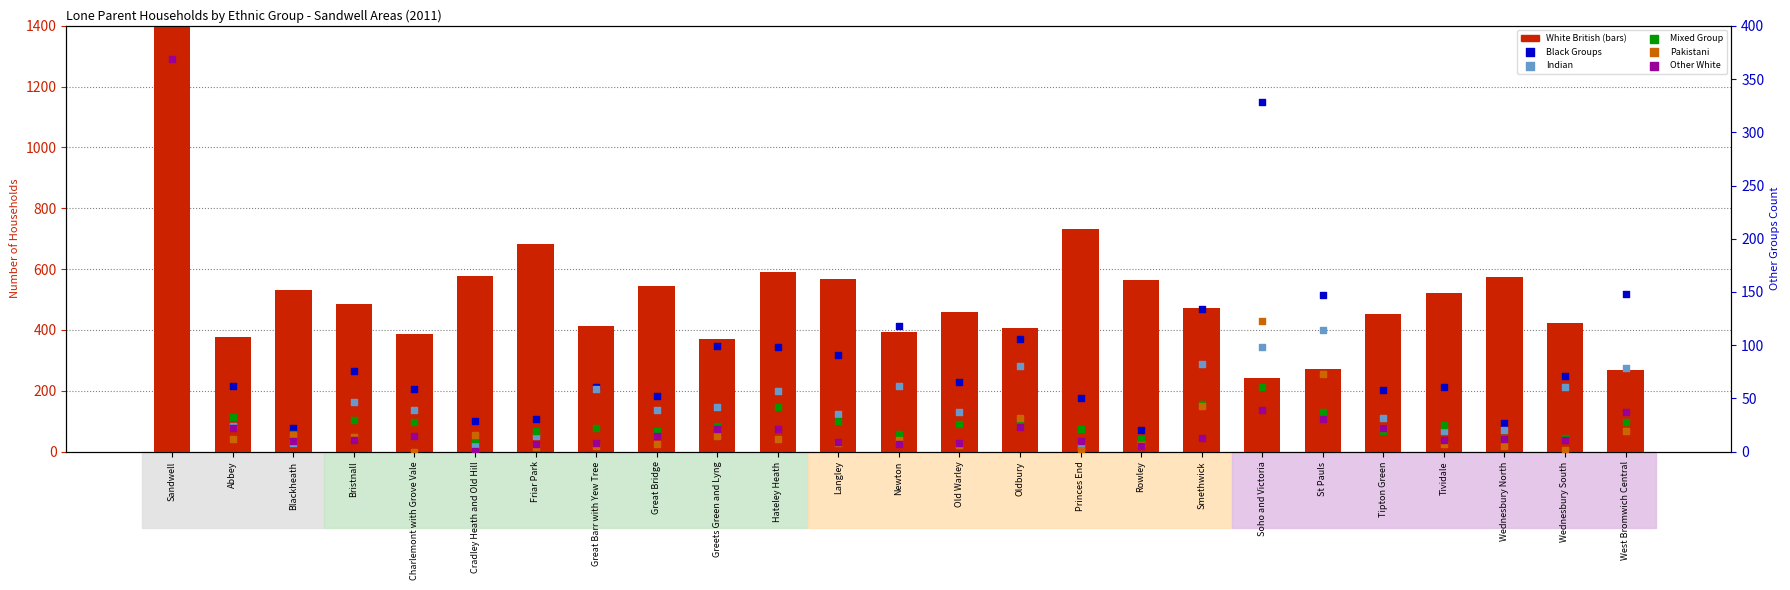

Which series has the largest total across all categories?

White British